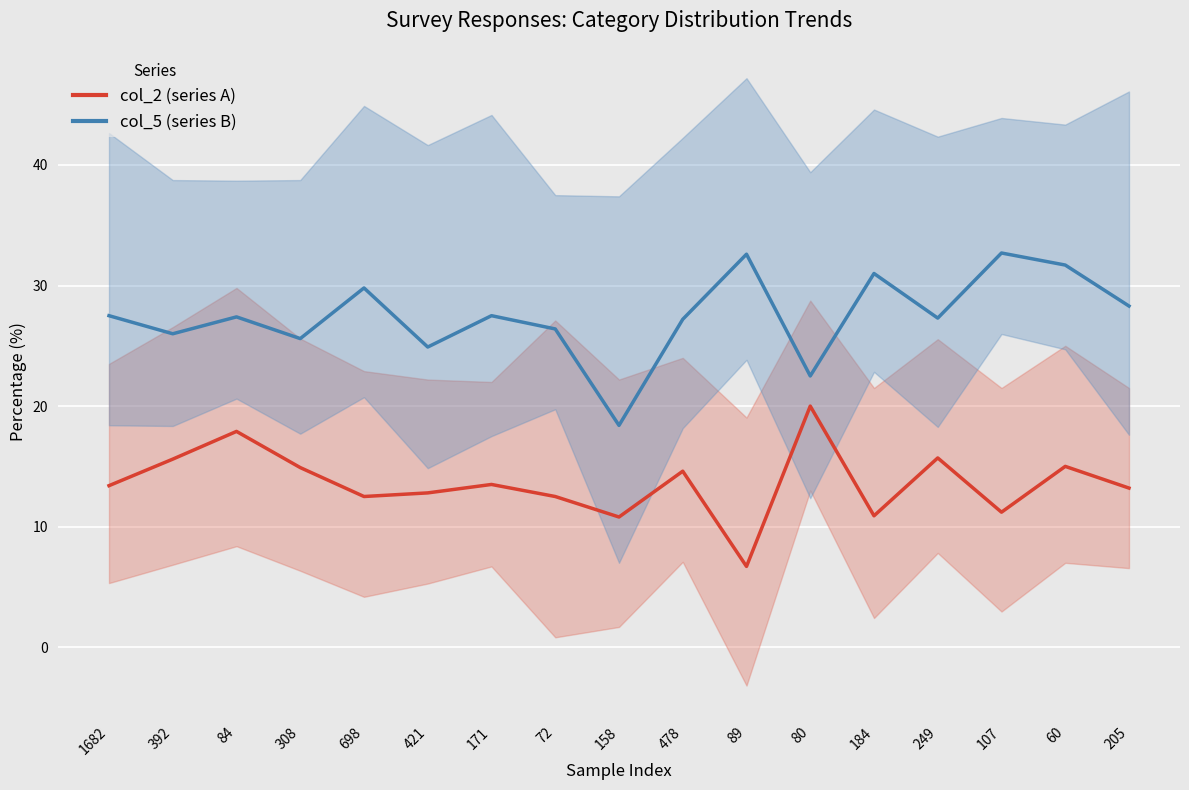

How many lines are shown in the chart?

2